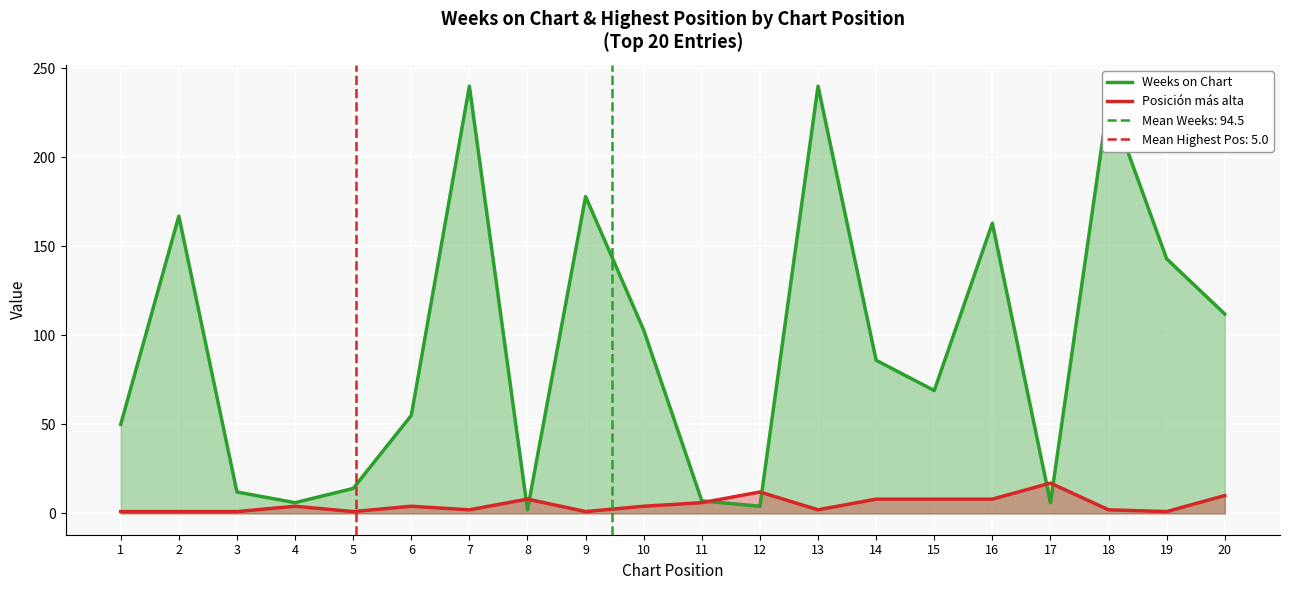

Is the value of Posición más alta at 15 greater than the value of Weeks on Chart at 7?

No